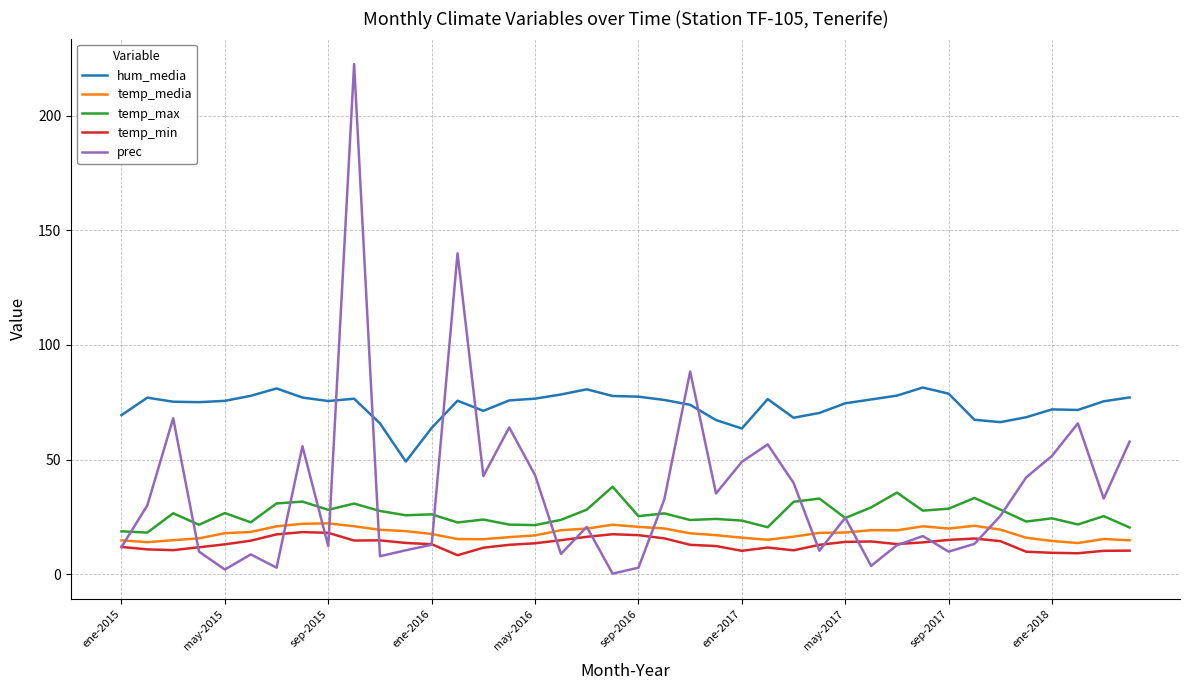

What is the maximum value for temp_max?

38.1